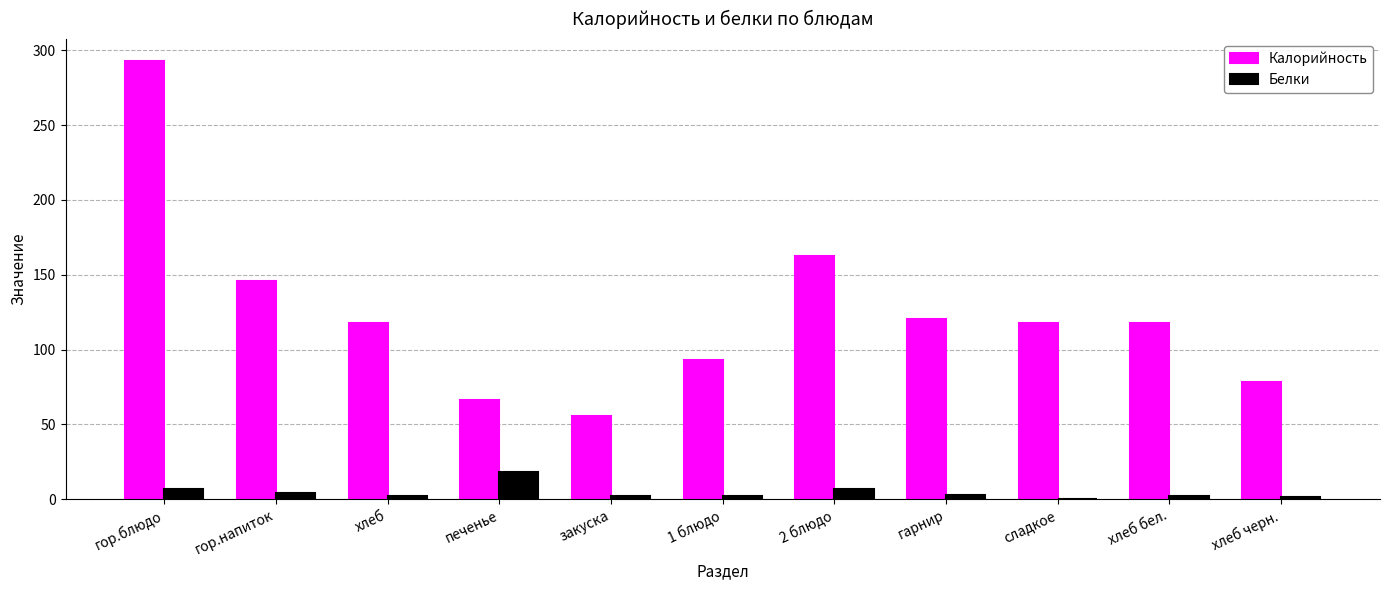

Which series changed the most between гор.блюдо and хлеб бел.?

Калорийность